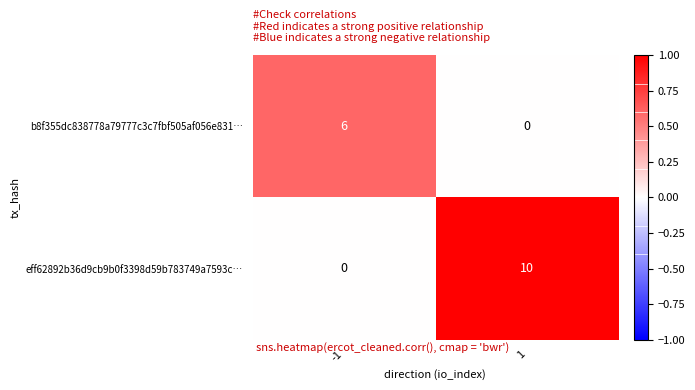

List the series in order of their overall mean, highest first.

eff62892b36d9cb9b0f3398d59b783749a7593c…, b8f355dc838778a79777c3c7fbf505af056e831…